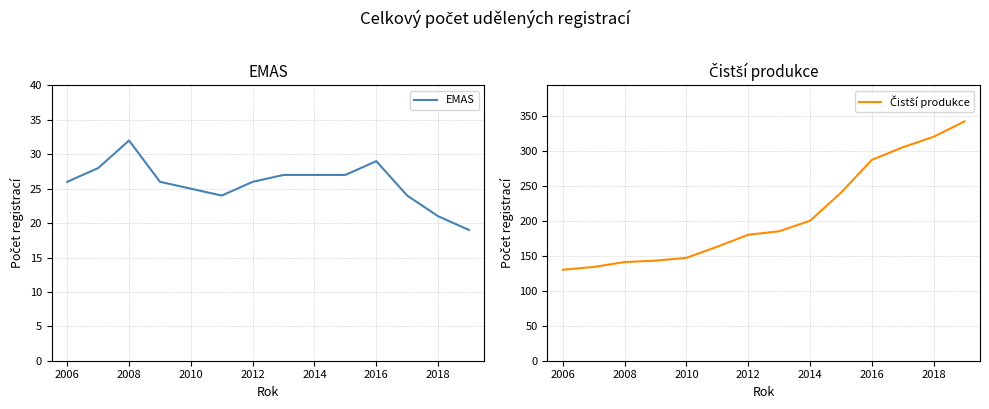

True or false: EMAS and Čistší produkce intersect in this chart.

False